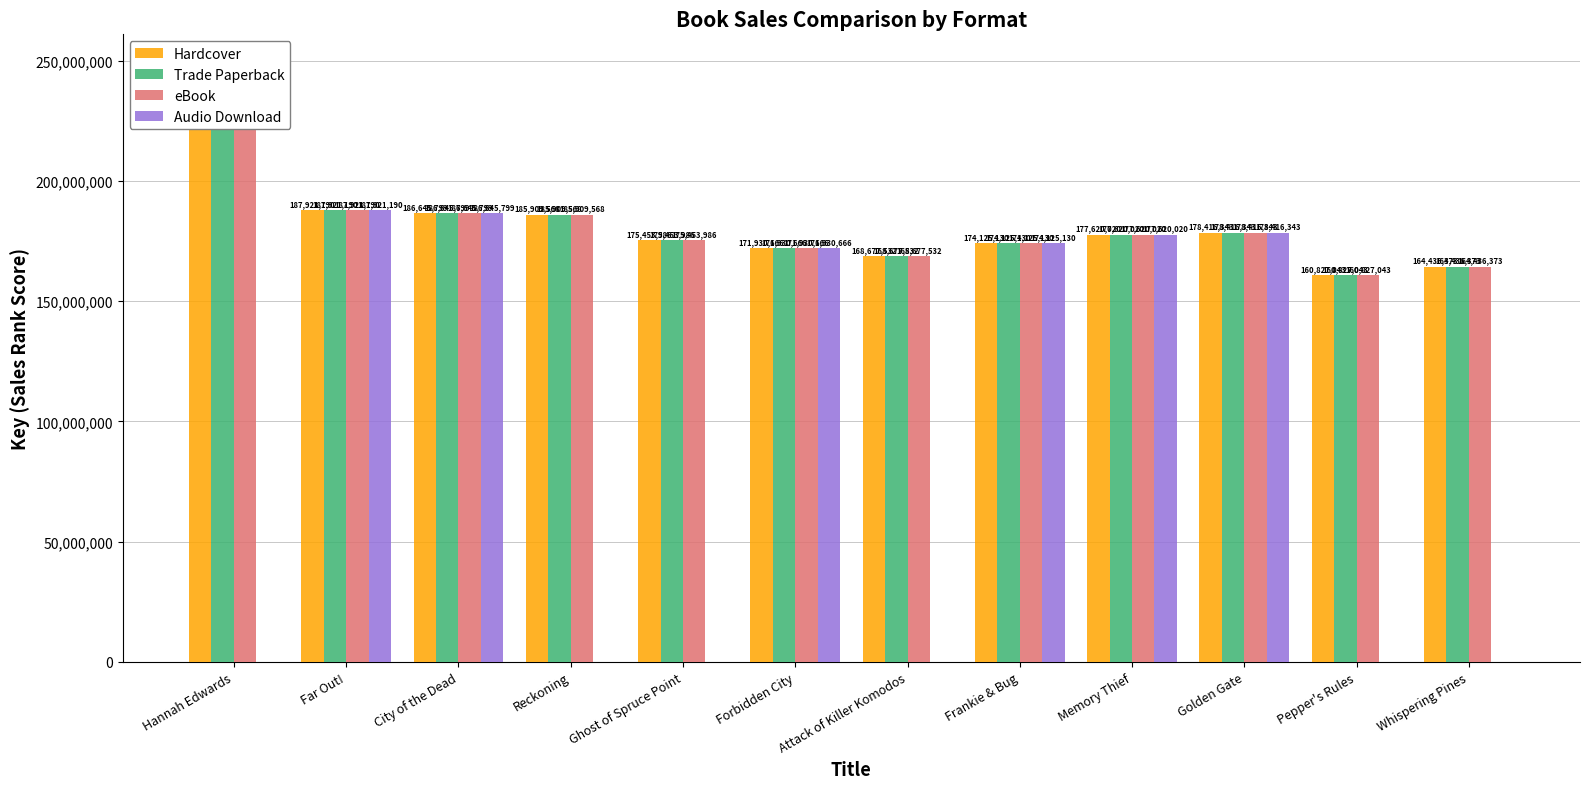

Between Far Out! and Ghost of Spruce Point, which series saw the biggest shift?

Audio Download